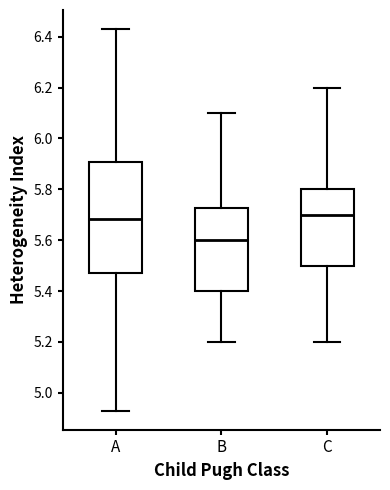

Where does the lower whisker of the box for B end on the y-axis? The values are not printed on the chart, so give them approximately, as read against the axis.

5.20